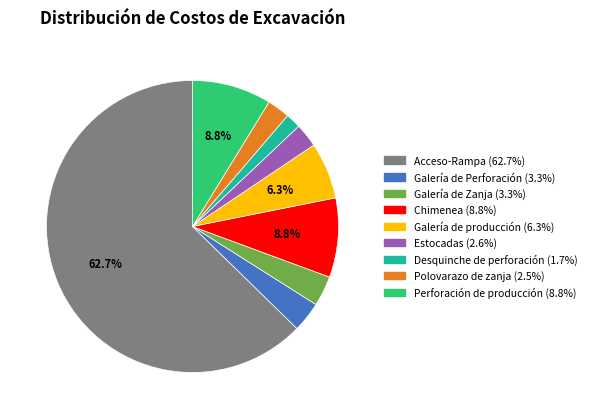

Count the number of slices in the pie.

9